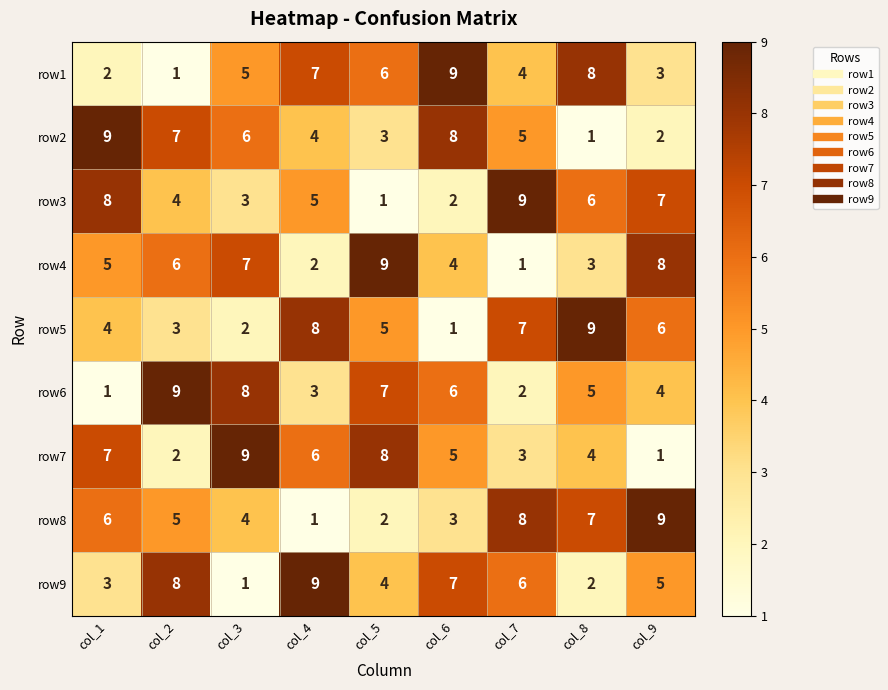

What is the maximum value shown in the chart?

9